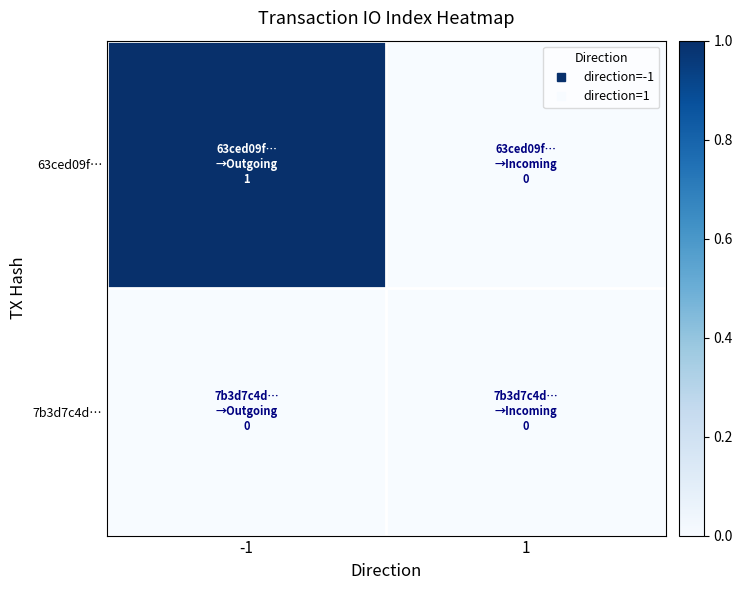

Which has a higher value, 1 or -1?

-1